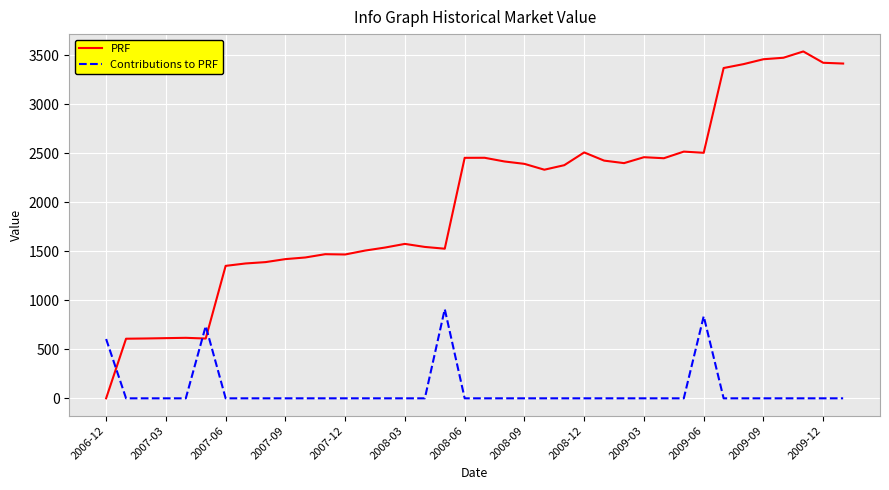

List the series in order of their peak value, highest first.

PRF, Contributions to PRF